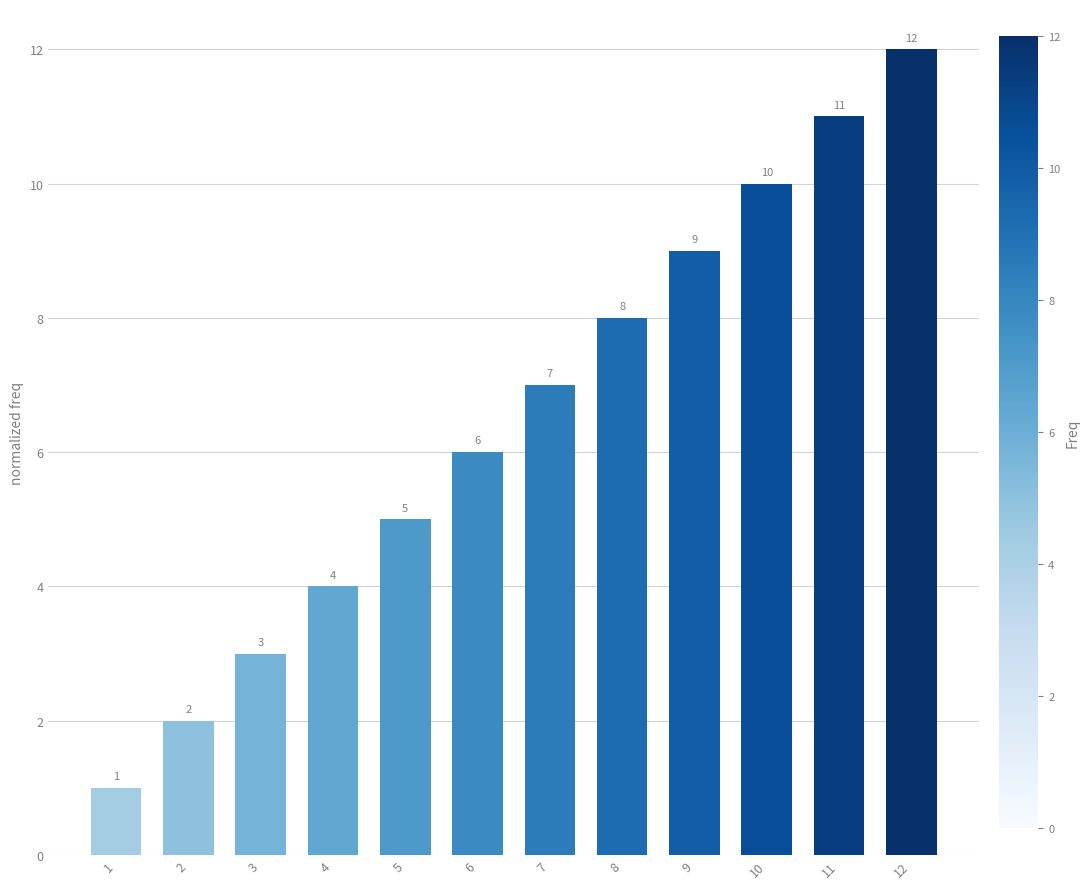

The chart shows a value of 5 at 5. True or false?

True